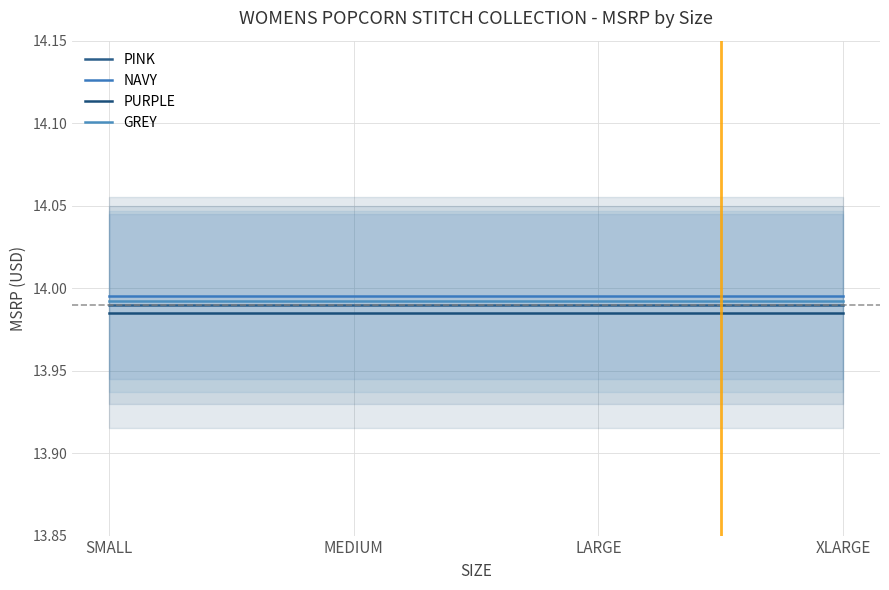

How many data points does each series have?

4